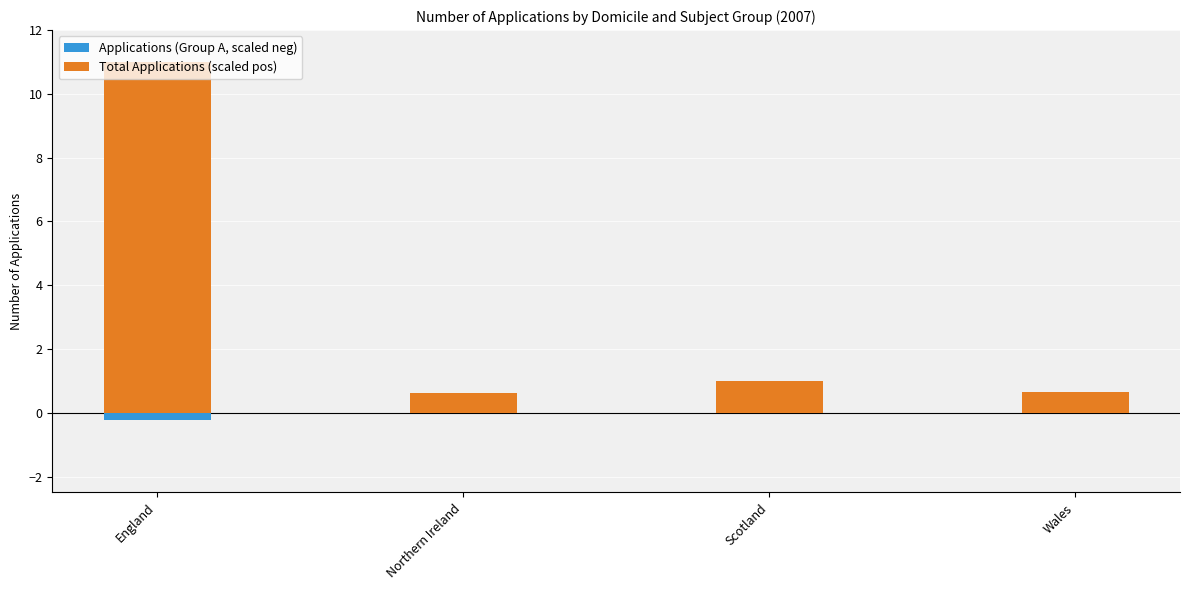

What is the maximum value shown in the chart?

11.0